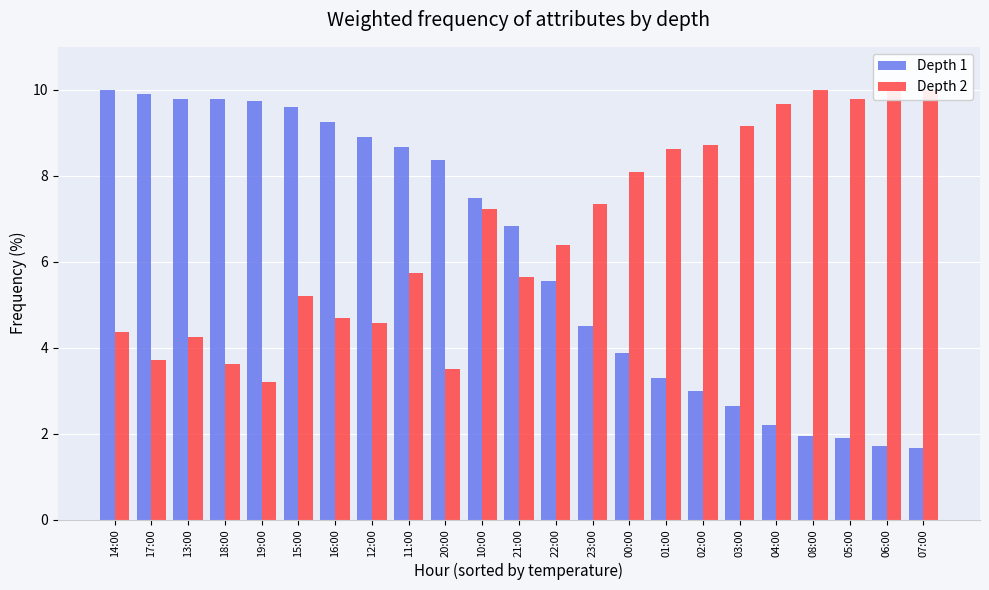

What is the average value of the Depth 1 series?

6.1